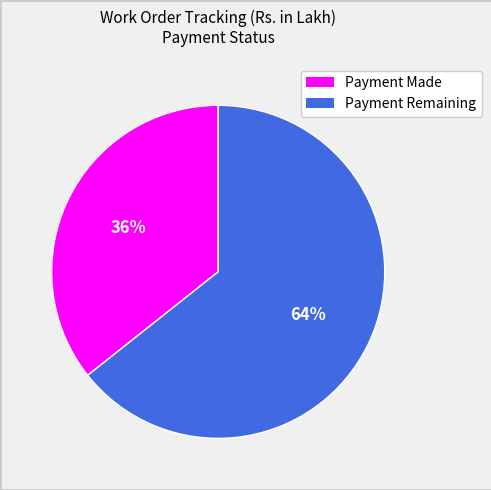

To the nearest percent, what is the average slice percentage?

50%